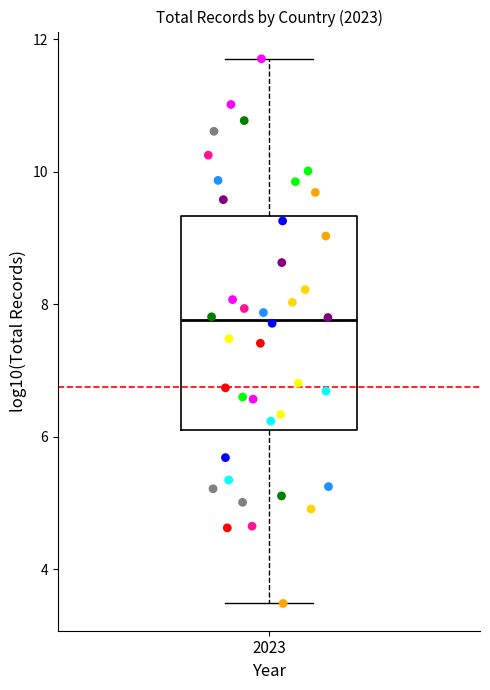

Where does the upper whisker of the box at x = 2023 end on the y-axis? The values are not printed on the chart, so give them approximately, as read against the axis.

11.8